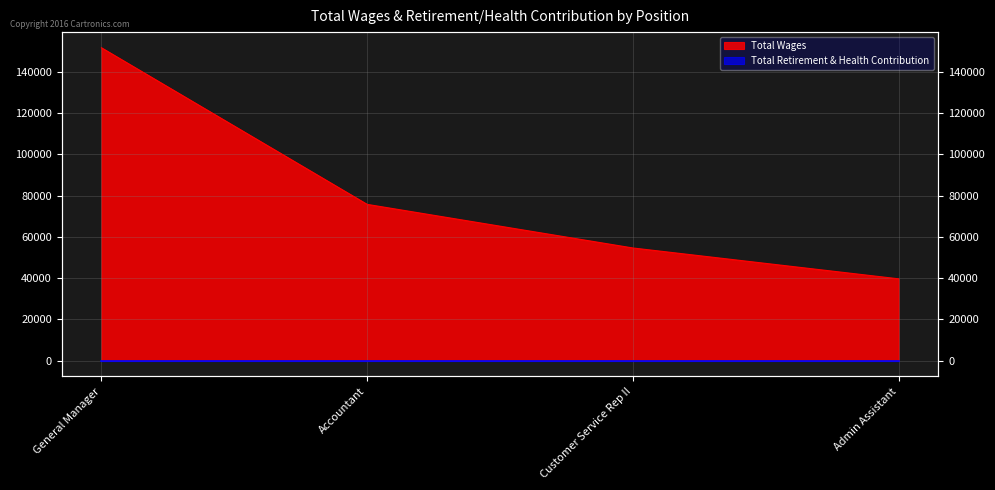

The value at General Manager is 251228. True or false?

False